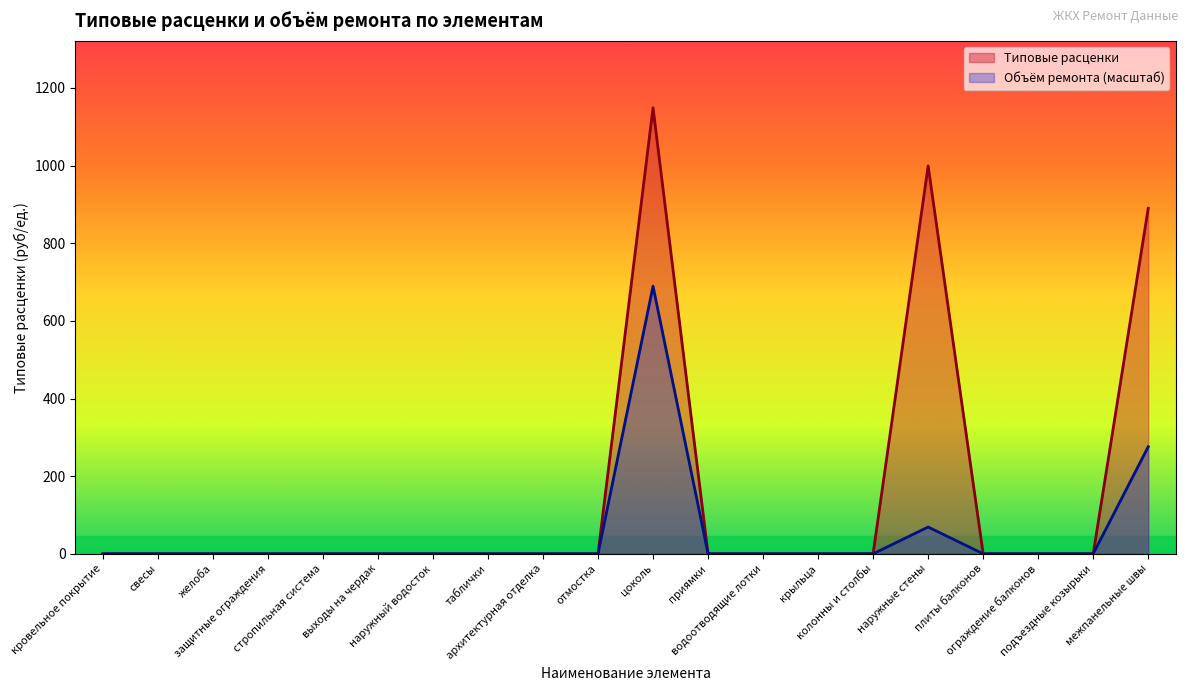

Where is Типовые расценки nearest to the value 574?

межпанельные швы